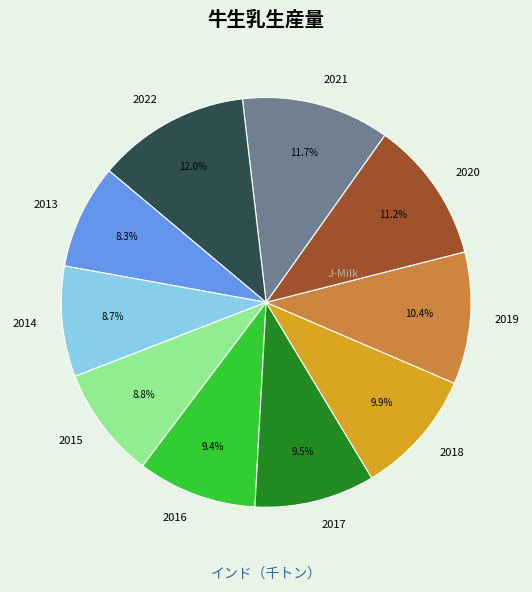

To the nearest percent, what portion does 2020 represent?

11%